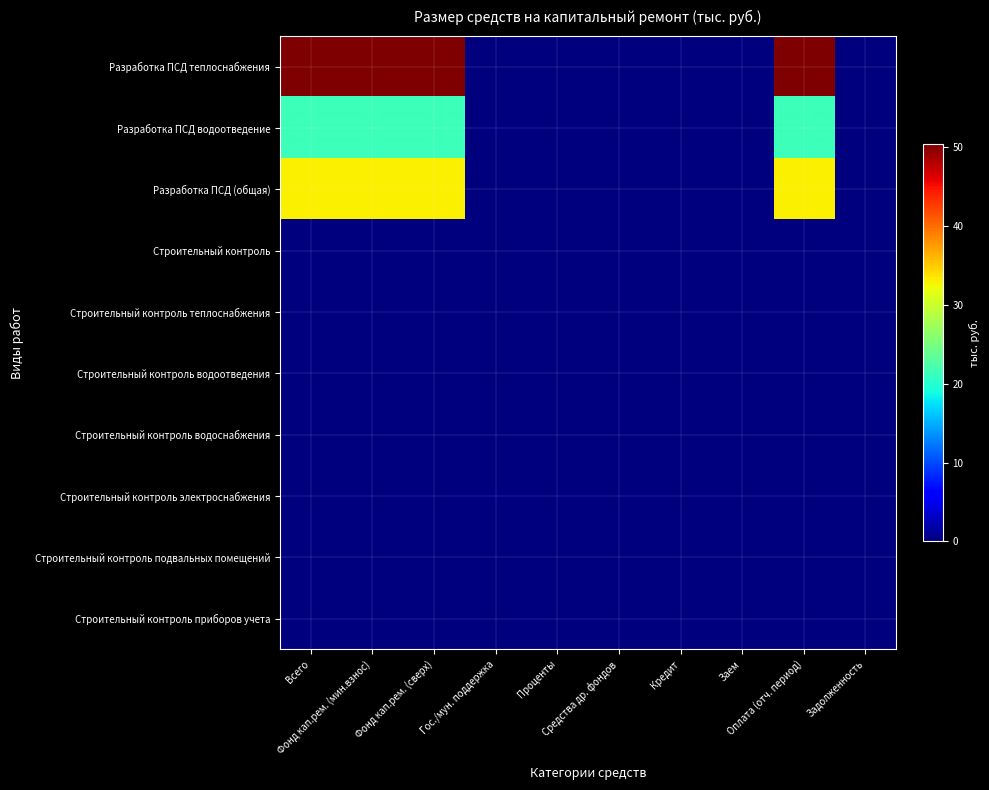

At which category is the sum across all series the highest?

Всего